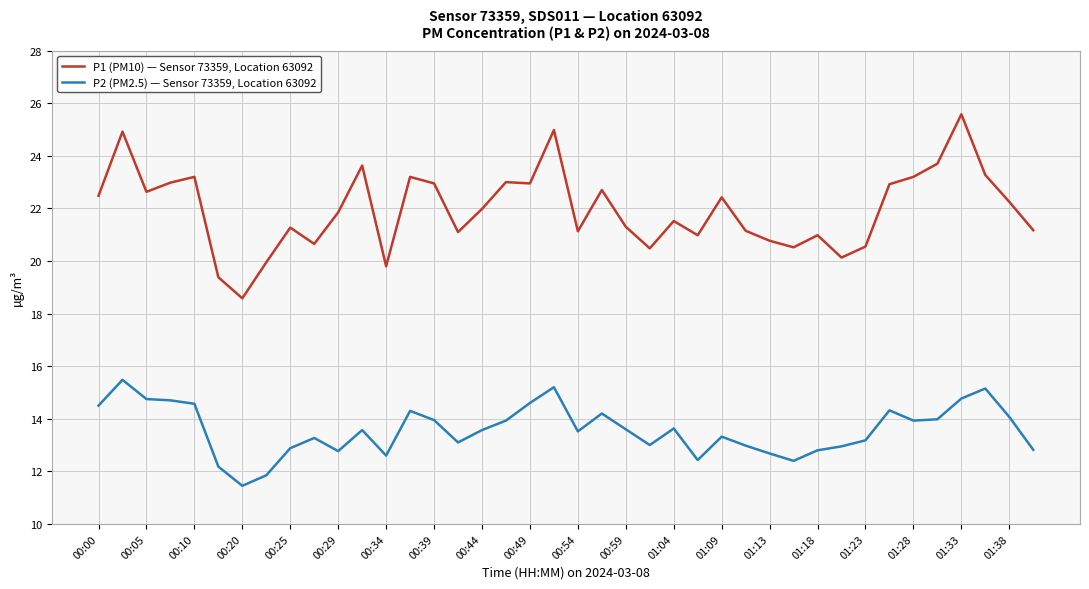

Rank the series by their maximum value, from highest to lowest.

P1 (PM10) — Sensor 73359, Location 63092, P2 (PM2.5) — Sensor 73359, Location 63092